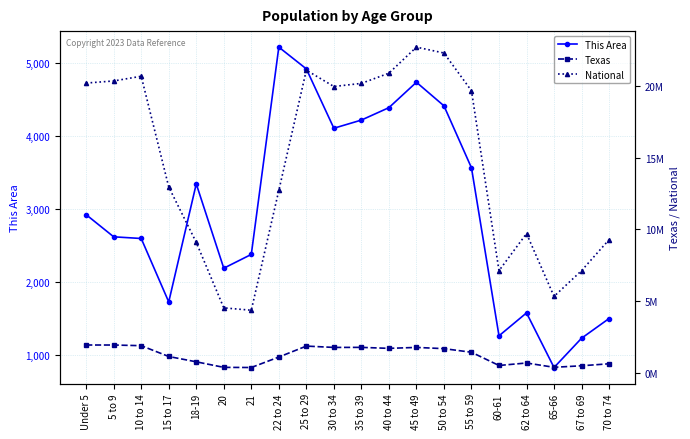

What is the value of the This Area point at the 15th from the left?

3563